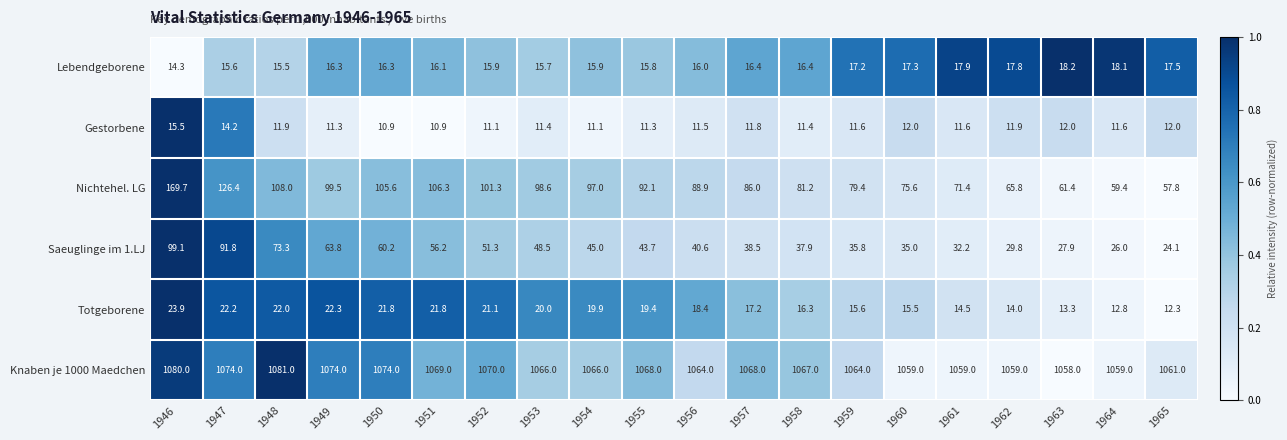

At which category is the sum across all series the highest?

1946